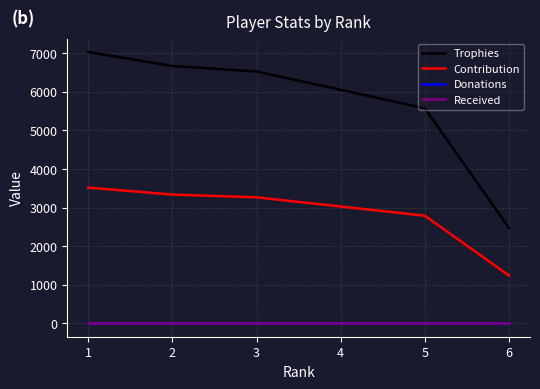

Is this an area chart (filled region under the line)?

No